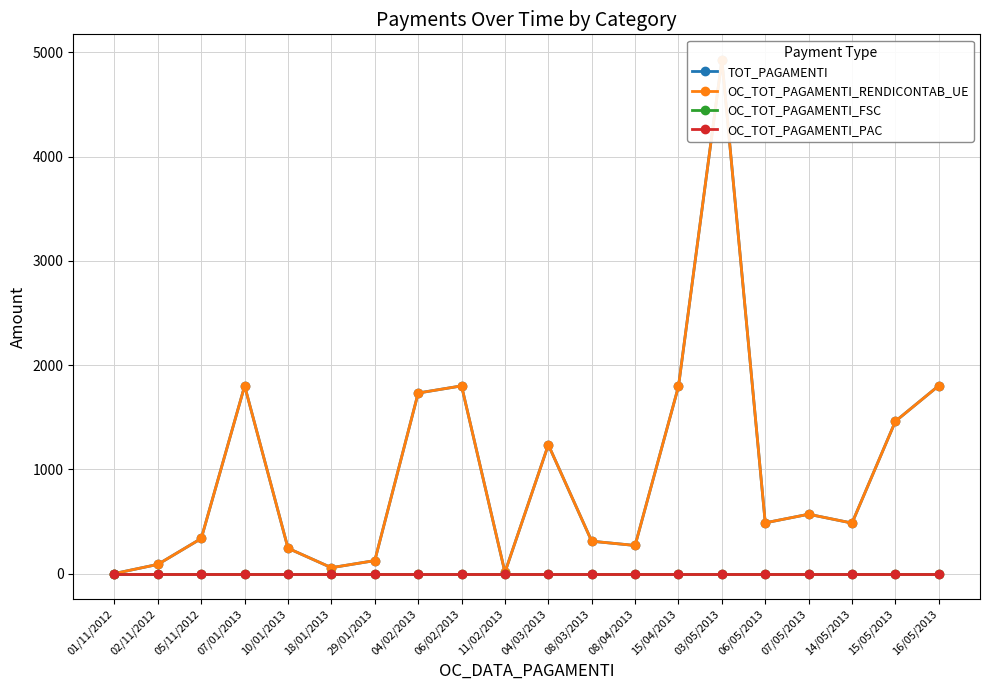

Rank the series by their maximum value, from highest to lowest.

TOT_PAGAMENTI, OC_TOT_PAGAMENTI_RENDICONTAB_UE, OC_TOT_PAGAMENTI_FSC, OC_TOT_PAGAMENTI_PAC